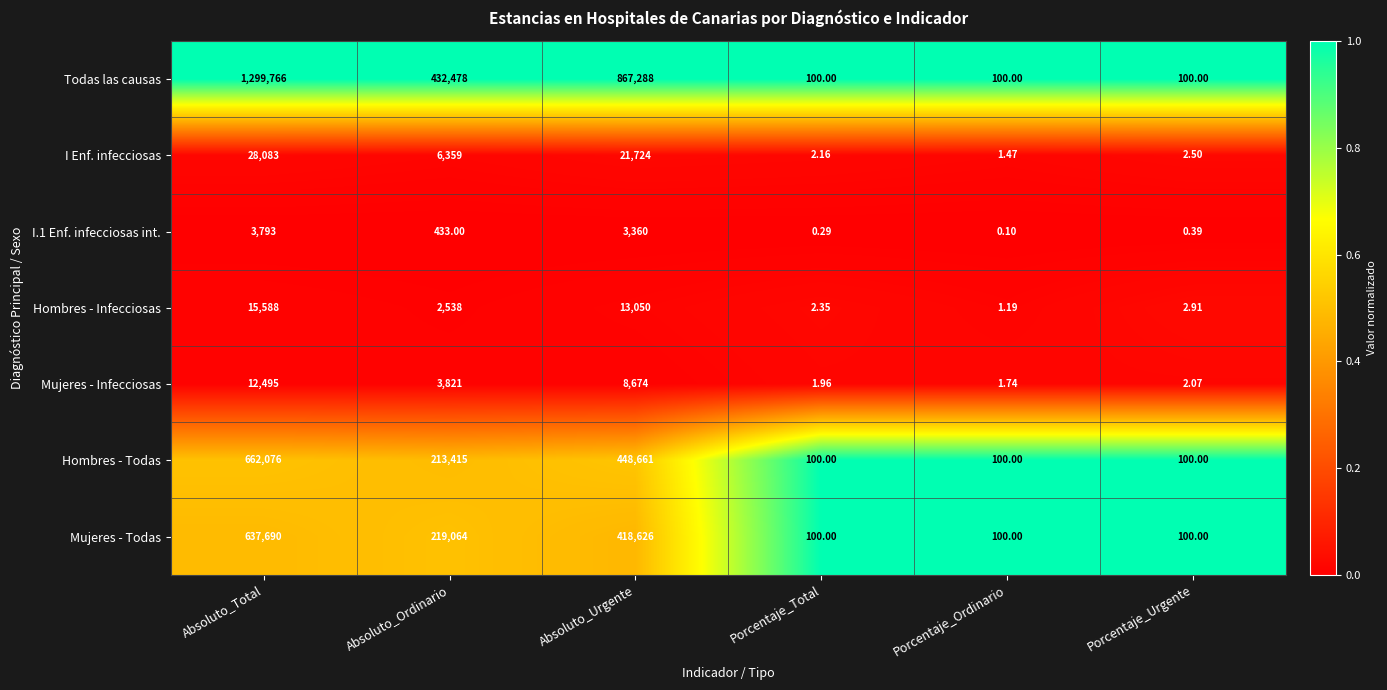

Which series changed the most between Porcentaje_Total and Porcentaje_Ordinario?

Hombres - Infecciosas